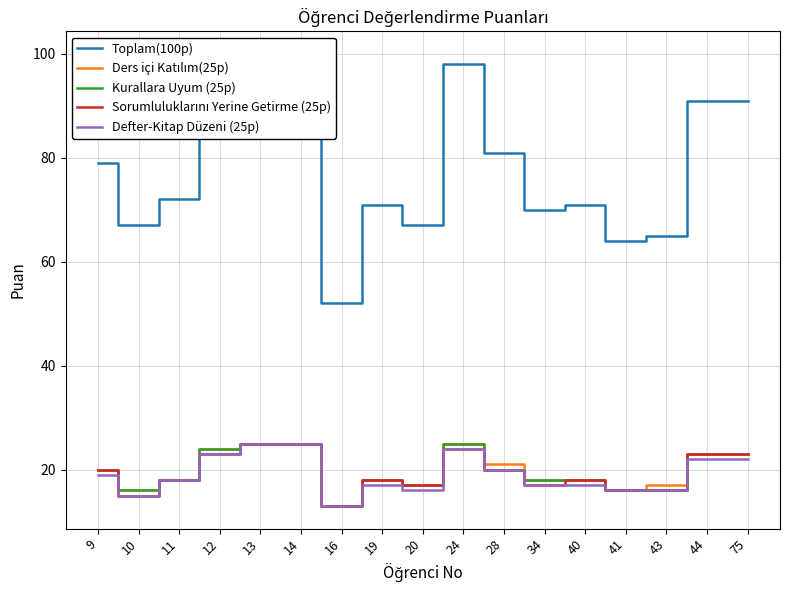

How many data points does each series have?

17